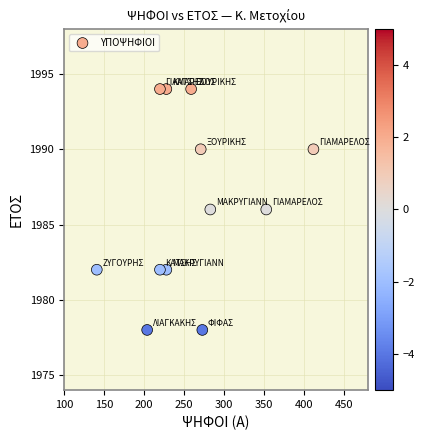

What is the range of Y values (max minus min)?

16